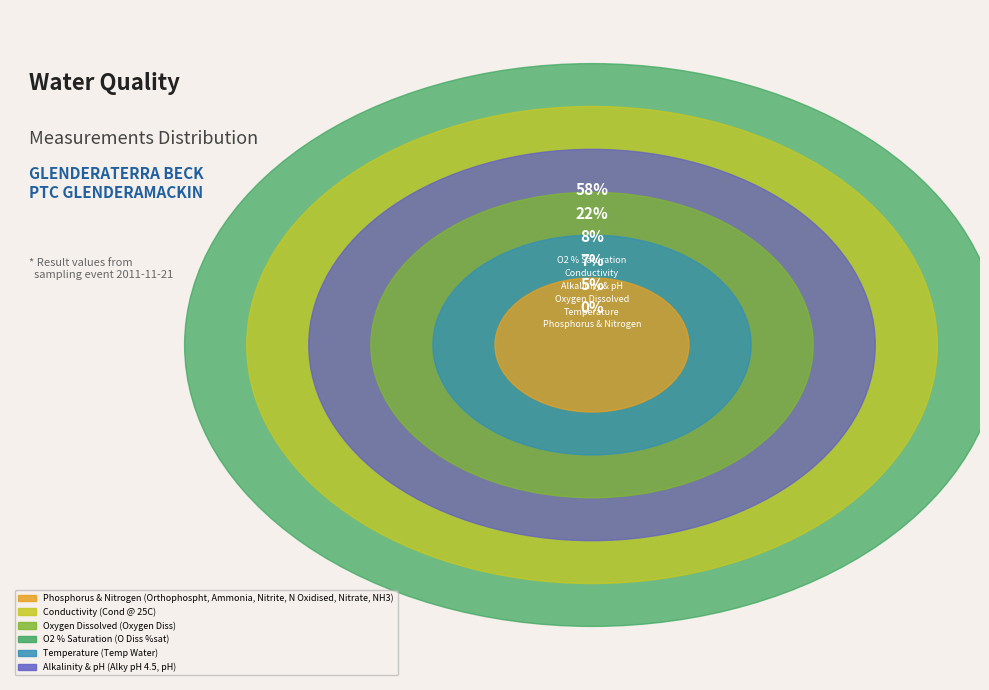

Between Nitrite-N and O Diss %sat, which is larger?

O Diss %sat